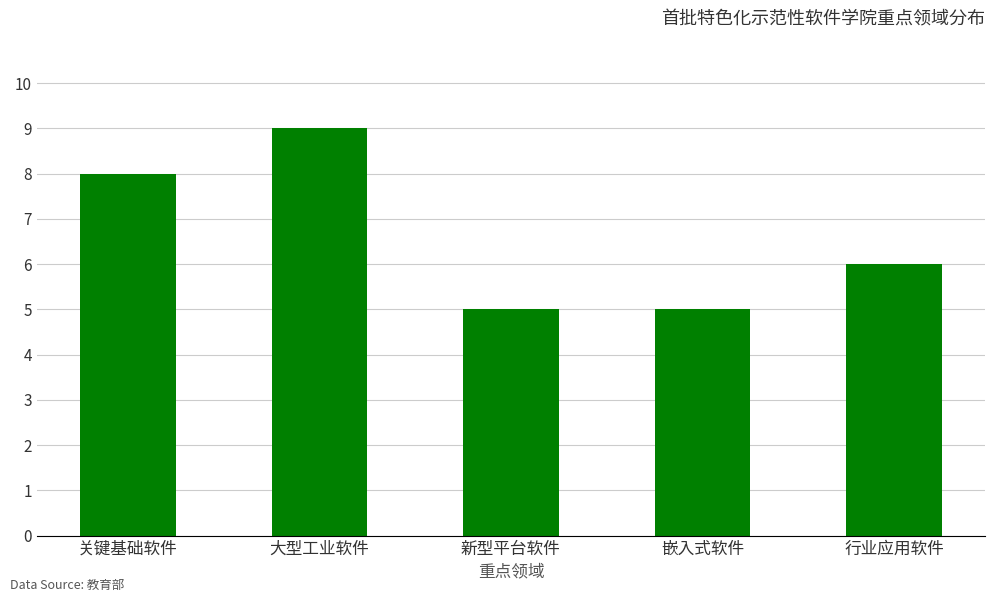

Which has a higher value, 嵌入式软件 or 行业应用软件?

行业应用软件